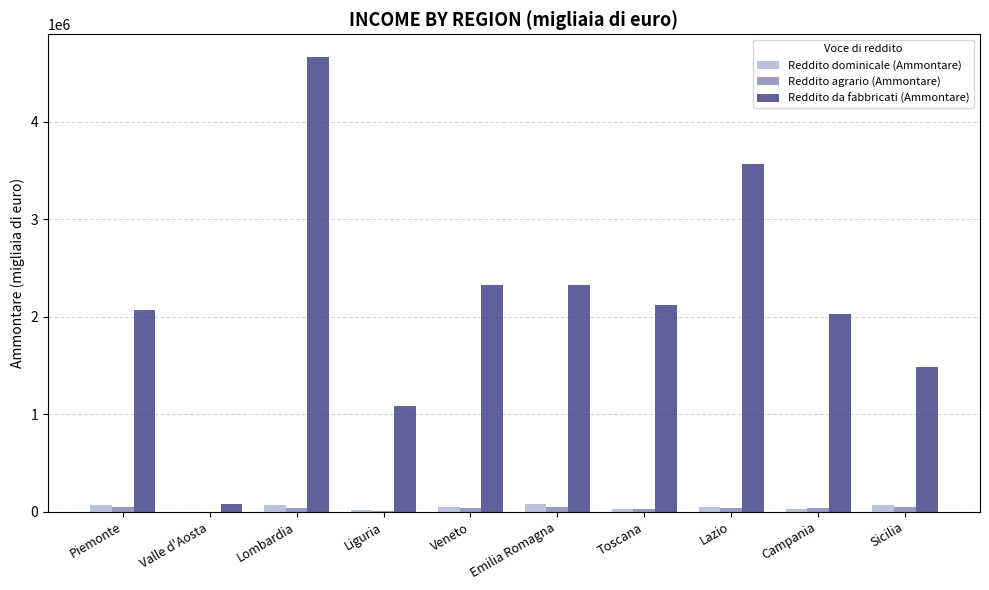

What is the sum of the Reddito da fabbricati (Ammontare) values at Lombardia and Campania?

6685004